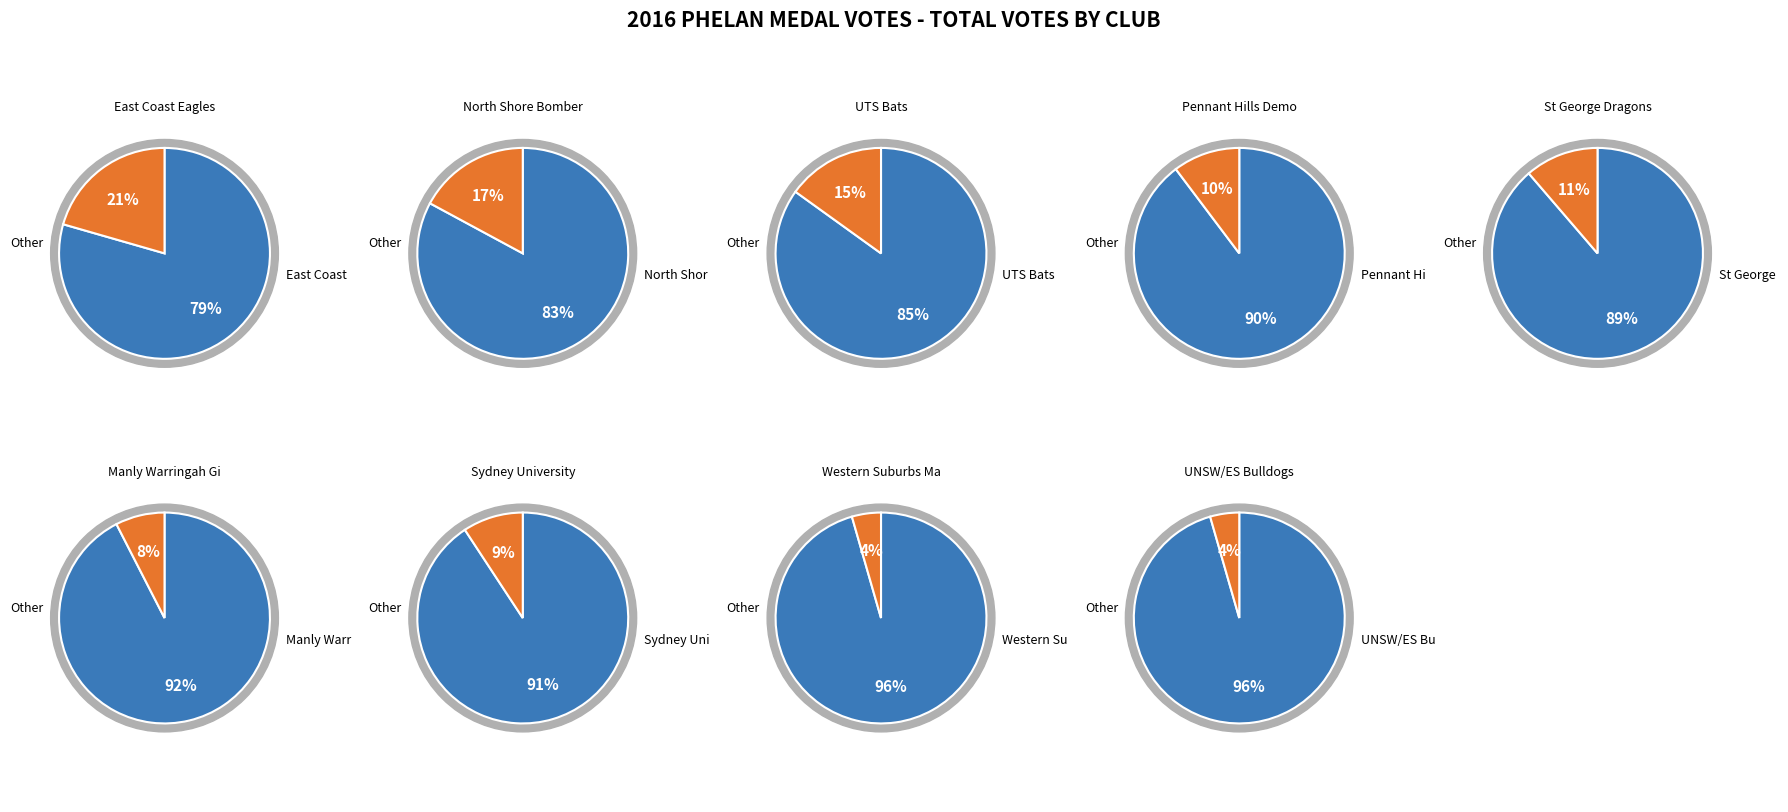

Is 3 the majority of the pie?

No